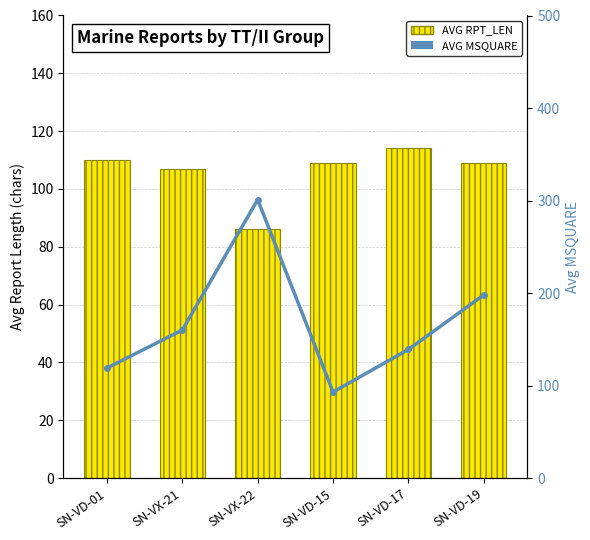

At how many categories does at least one series exceed 232?

1